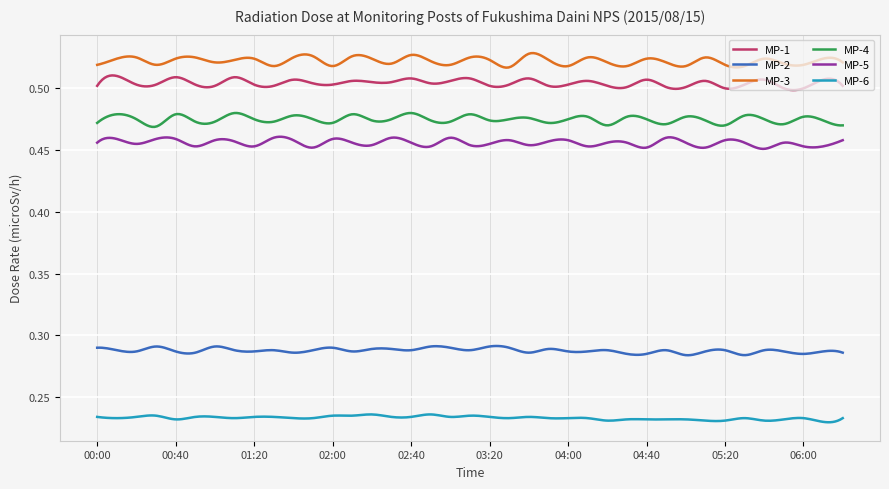

Which series has the largest total across all categories?

MP-3